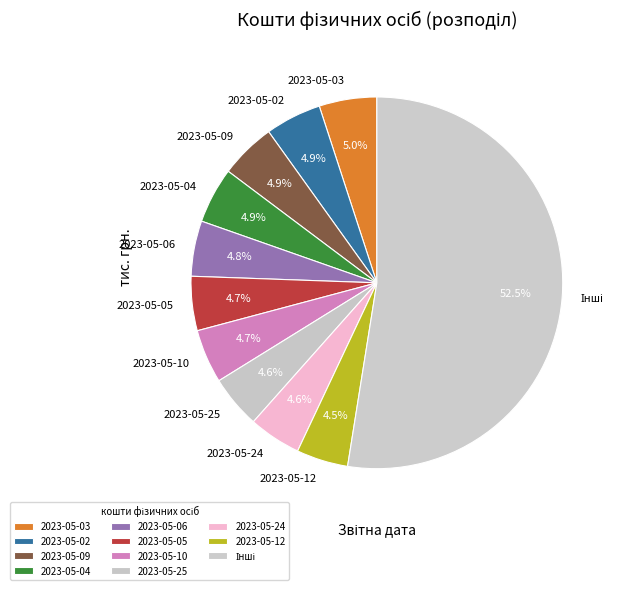

Combined, what portion of the pie is 2023-05-06 and 2023-05-03?

9.8%